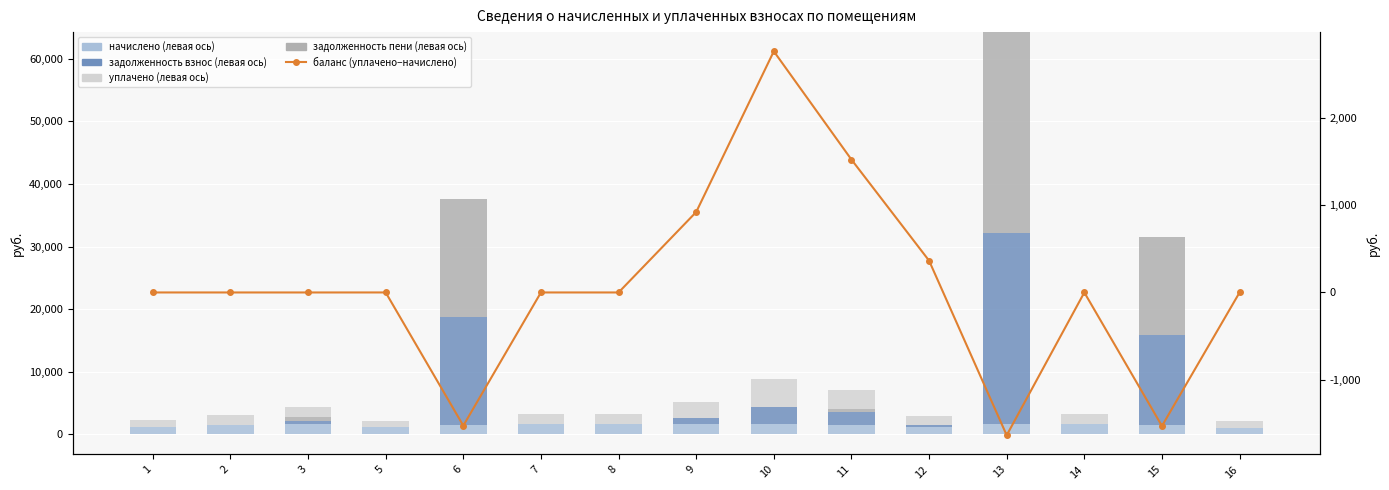

How many categories are shown in the chart?

15